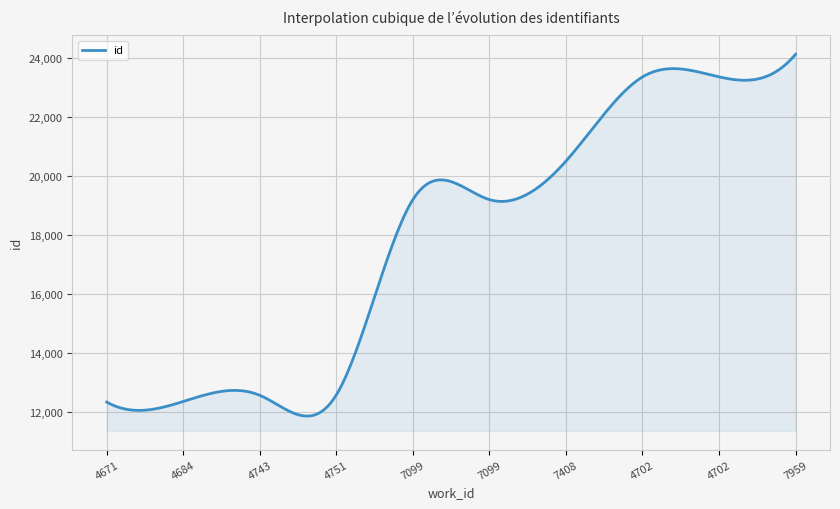

How many lines are shown in the chart?

1